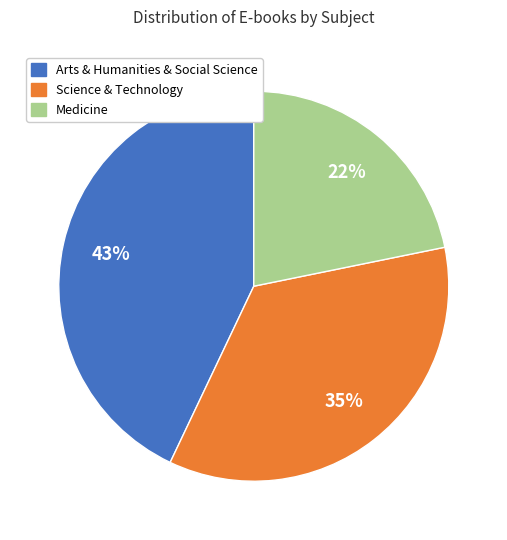

The Medicine slice represents 29% of the pie. True or false?

False